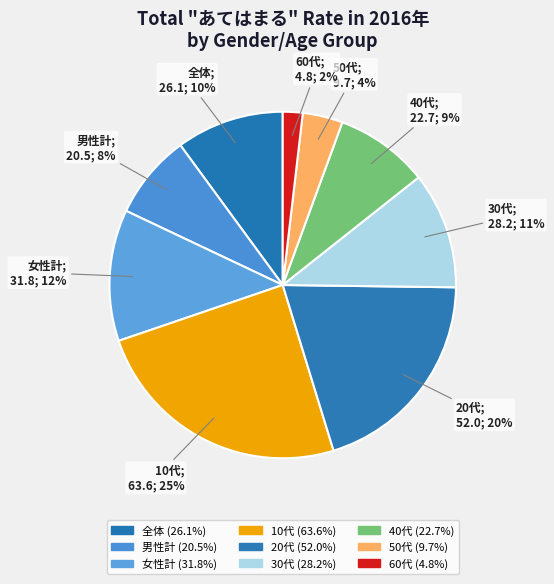

Count the number of slices in the pie.

9